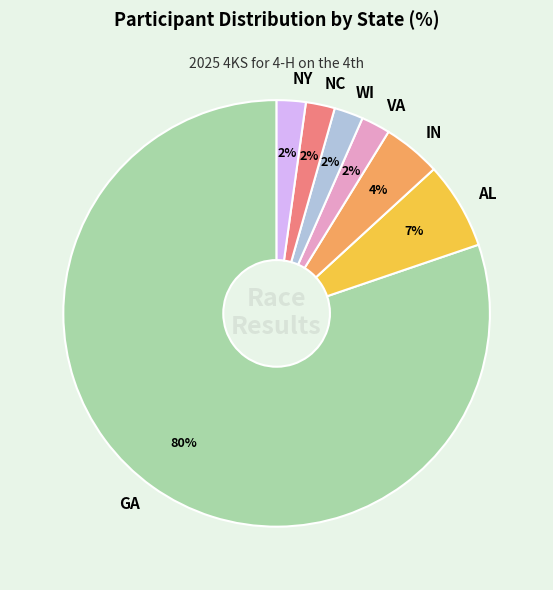

Count the number of slices in the pie.

7